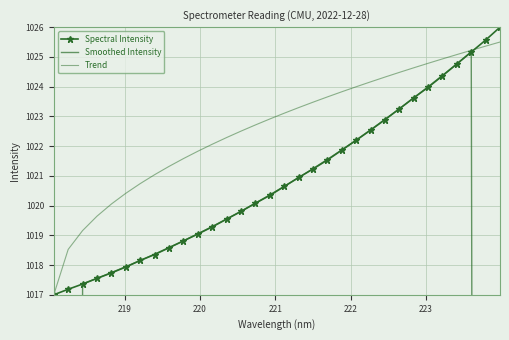

How many series are shown in this chart?

3